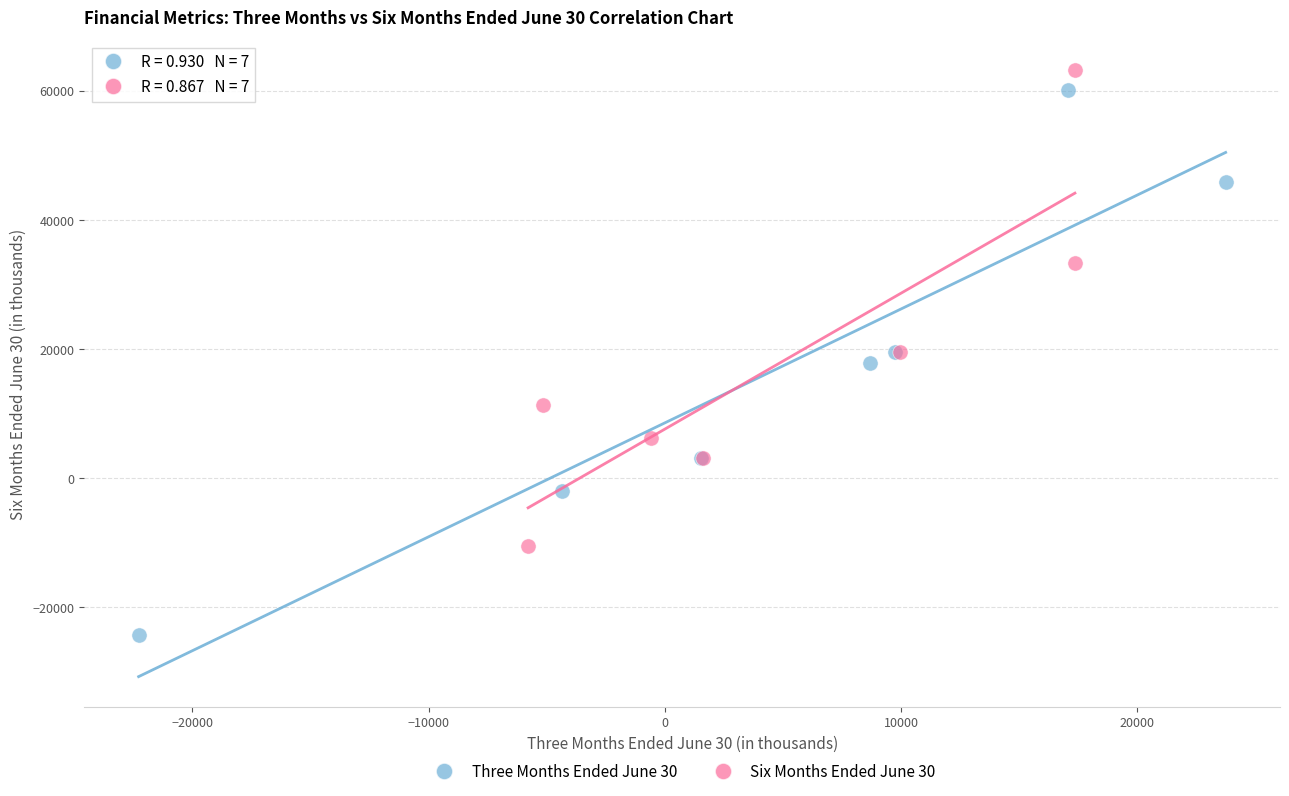

Which series reaches the minimum Y coordinate?

Three Months Ended June 30